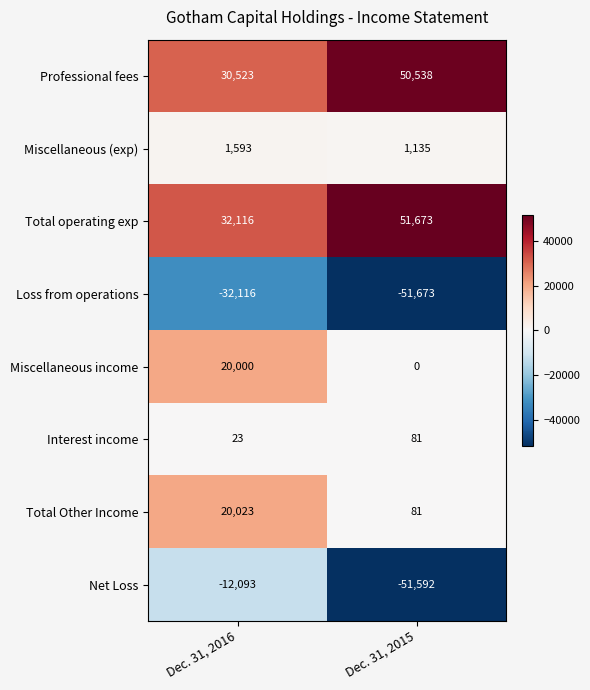

Is it true that Net Loss equals -12093 at Dec. 31, 2016?

True